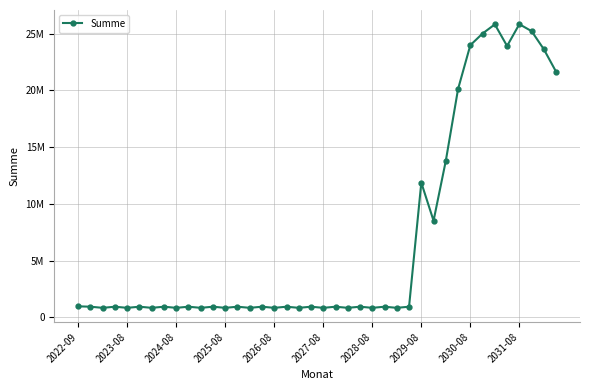

How many interior local peaks (higher than both neighbors) does the data have?

15